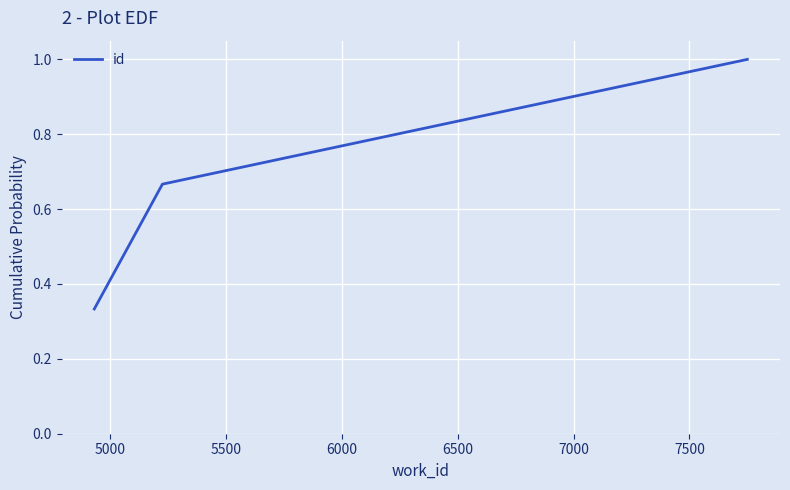

What is the sum of all values?

2.0